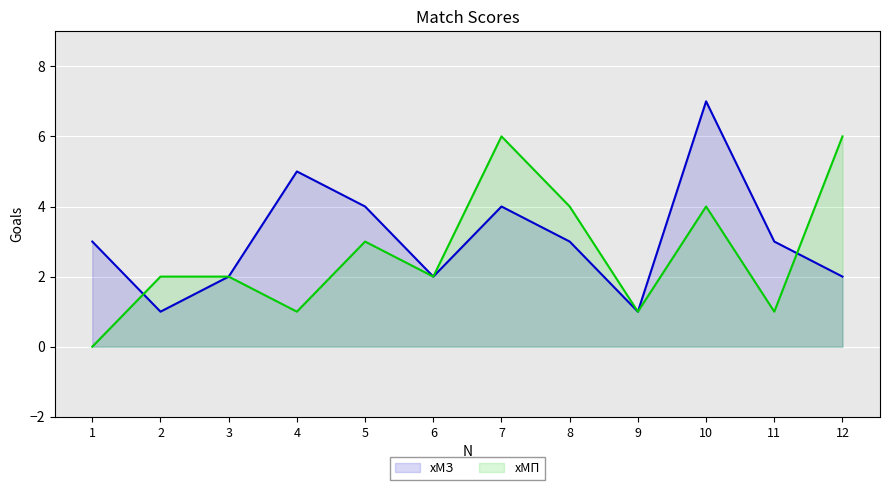

Rank the categories by хМЗ value from lowest to highest.

2, 9, 3, 6, 12, 1, 8, 11, 5, 7, 4, 10